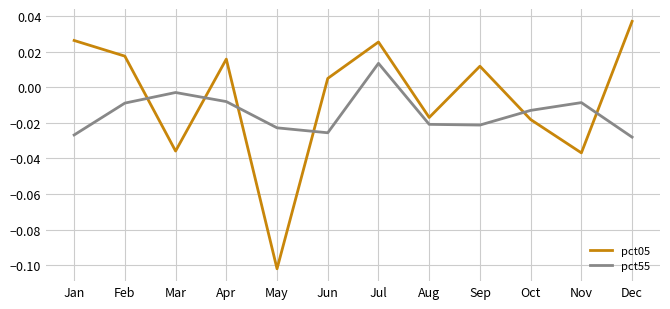

Where does the pct05 series first go above 0?

Jan